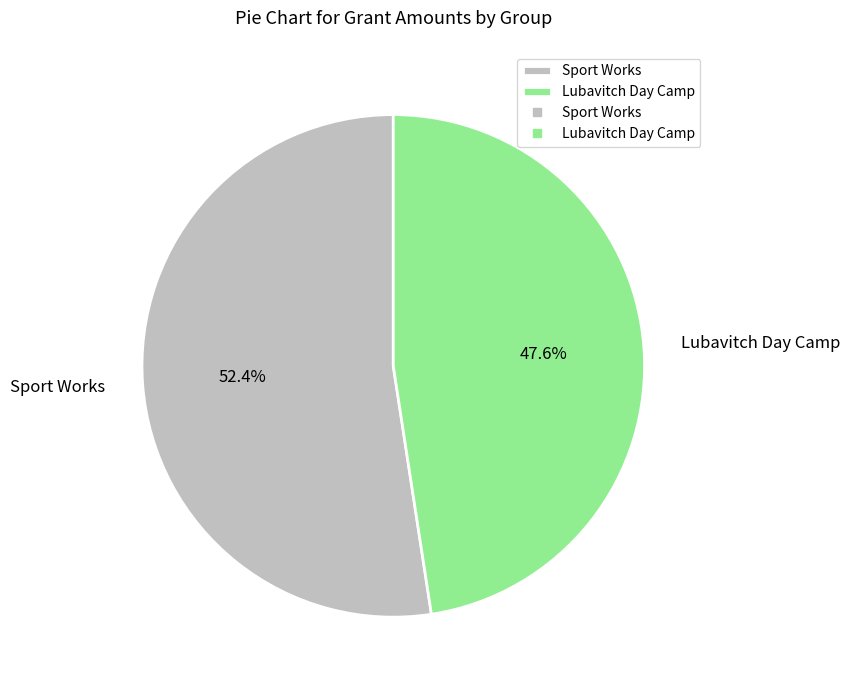

To the nearest percent, what is the average slice percentage?

50%